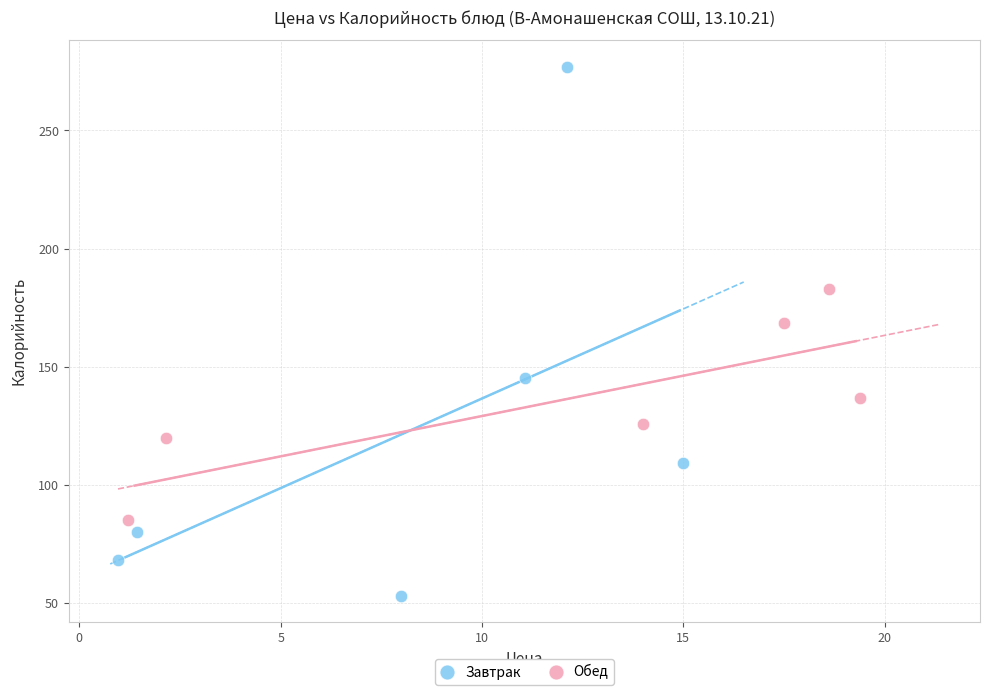

What are all the series names shown in the legend?

Завтрак, Обед